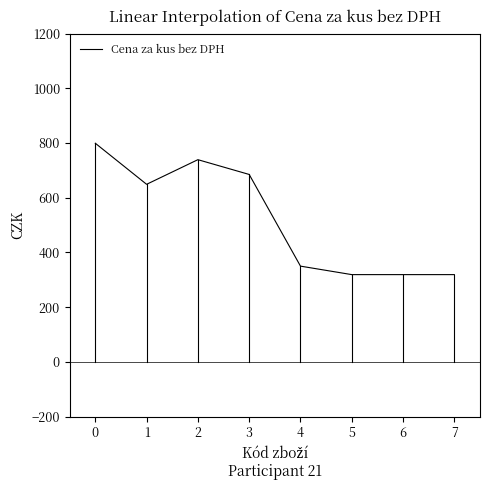

What is the sum of the values at 2 and 4?

1089